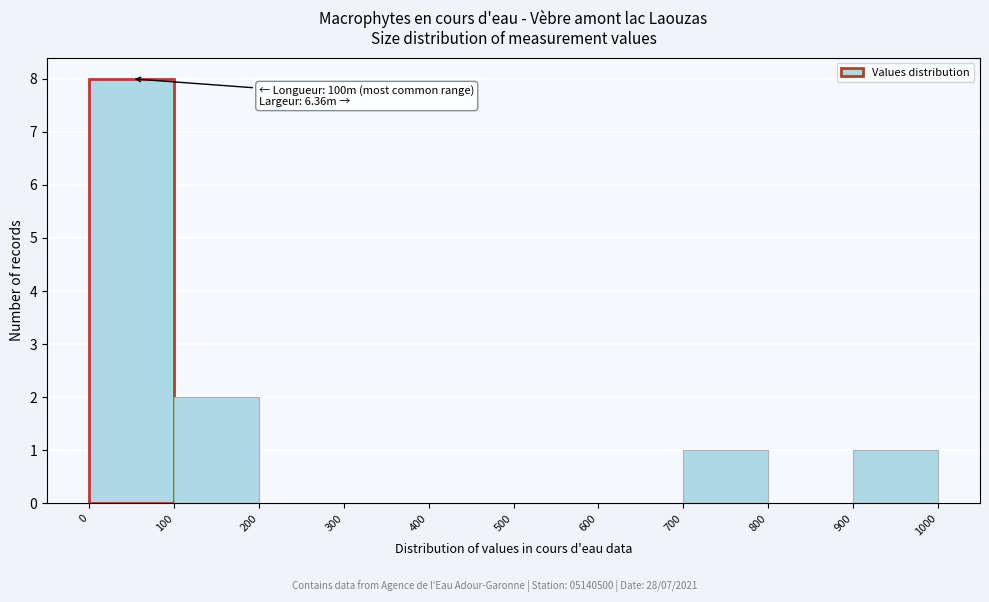

Which range on the x-axis has the tallest bar?

0 to 100